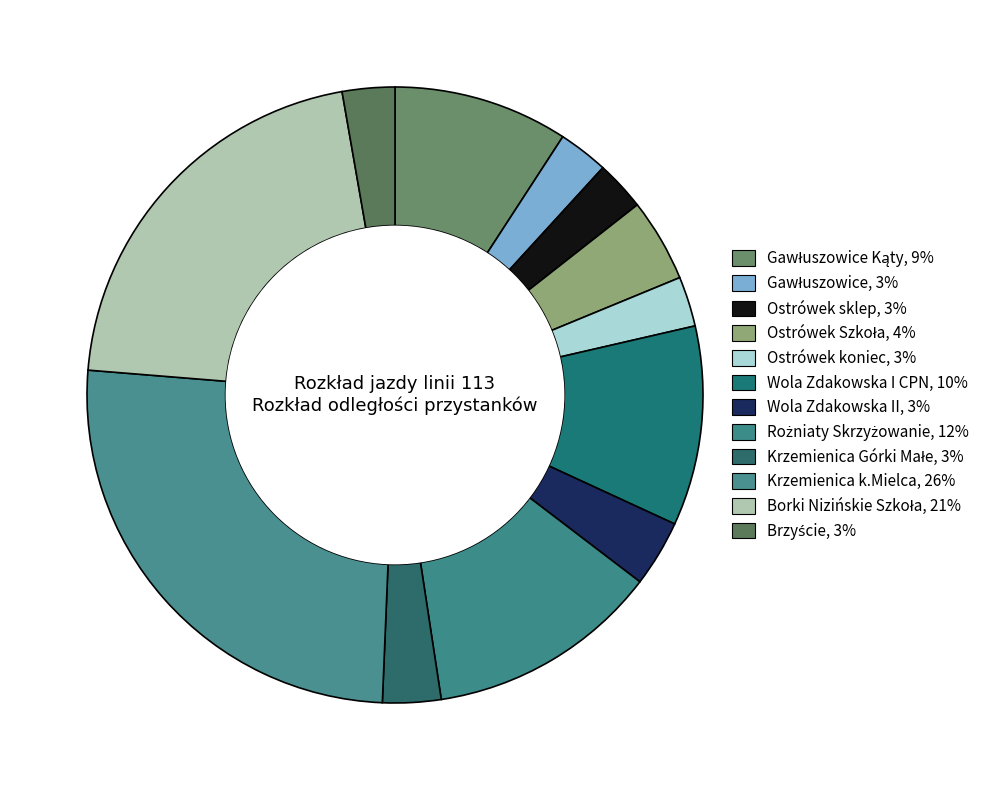

Is there any slice that represents more than half of the pie?

No